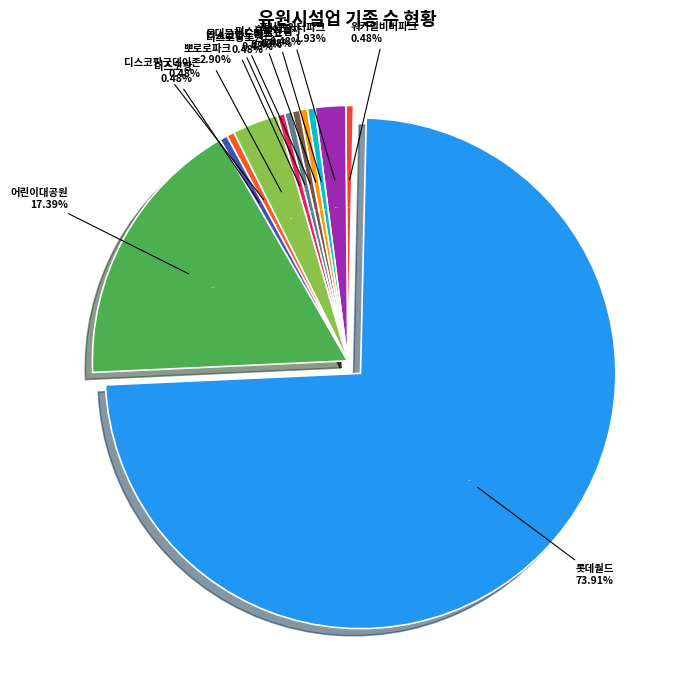

What is the ratio of the value at 롯데월드 to the value at 워커힐비버파크?

153.0